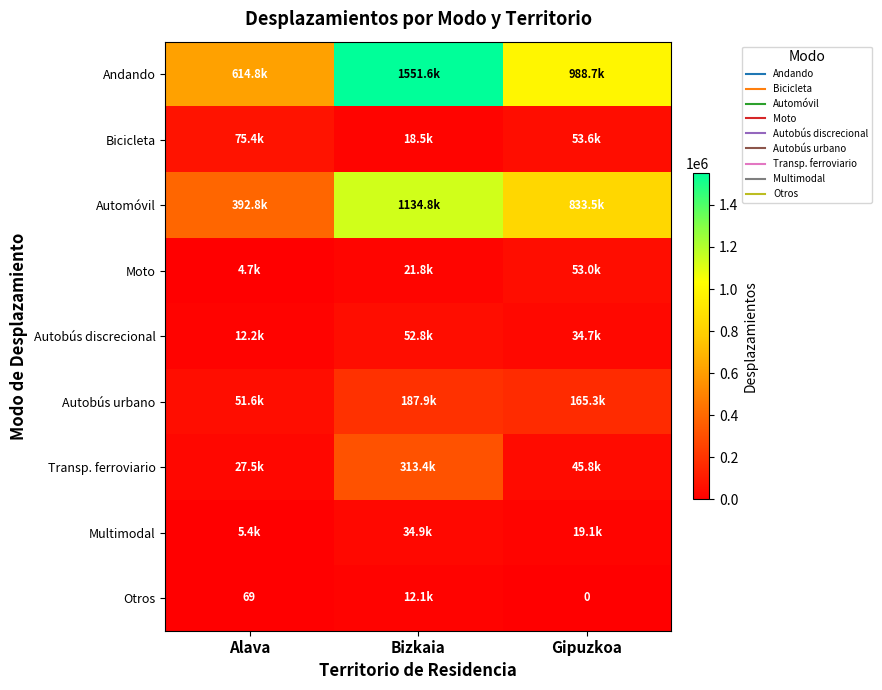

Rank the series by their maximum value, from lowest to highest.

Otros, Multimodal, Autobús discrecional, Moto, Bicicleta, Autobús urbano, Transp. ferroviario, Automóvil, Andando